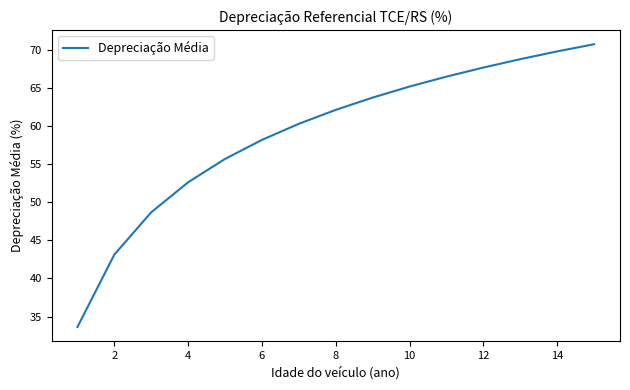

What is the difference between the maximum and minimum values?

37.1